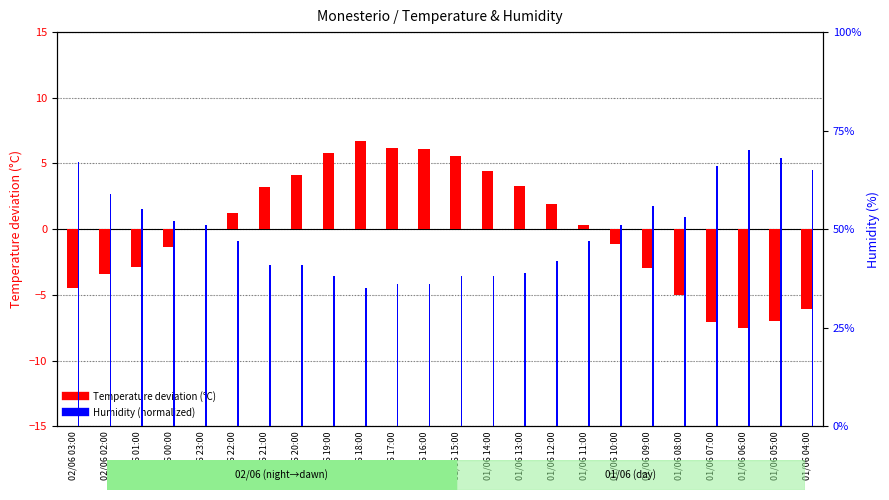

List the labels in order of Temperature deviation (°C) value, largest first.

01/06 18:00, 01/06 17:00, 01/06 16:00, 01/06 19:00, 01/06 15:00, 01/06 14:00, 01/06 20:00, 01/06 13:00, 01/06 21:00, 01/06 12:00, 01/06 22:00, 01/06 11:00, 01/06 23:00, 01/06 10:00, 02/06 00:00, 02/06 01:00, 01/06 09:00, 02/06 02:00, 02/06 03:00, 01/06 08:00, 01/06 04:00, 01/06 05:00, 01/06 07:00, 01/06 06:00